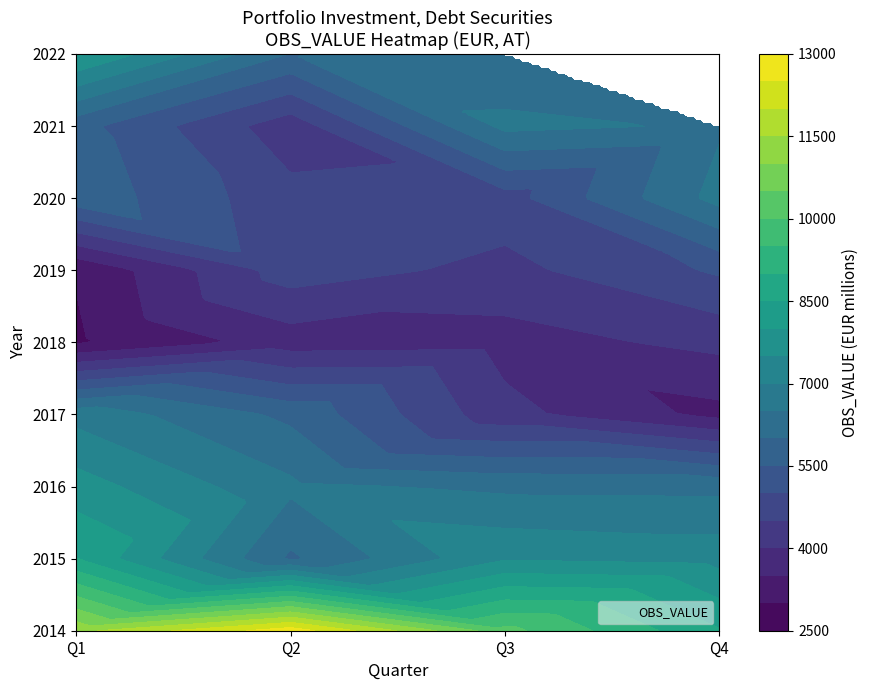

Reading left to right, extract all data points from this chart.

11357	12802	10161	8544	8510	5911	7444	7317	7732	6612	6390	6371	6831	5877	4165	3342	2912	3737	3797	4135	3041	4750	4349	5075	5829	4662	4783	6686	5678	4200	6639	6440	8085	5982	6039